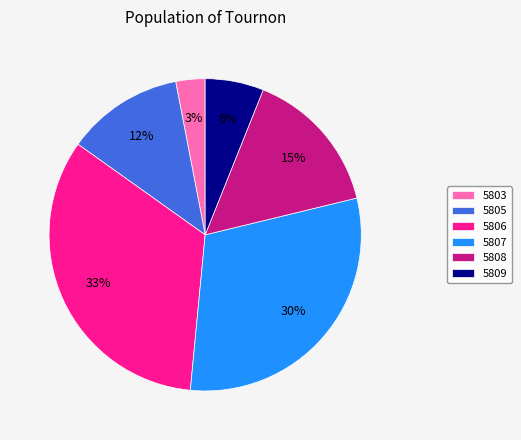

True or false: 5807 accounts for 30% of the total.

True